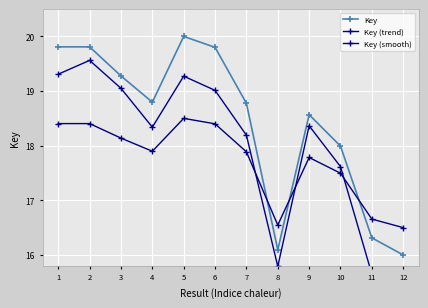

Read the Key value at 9.

18.6